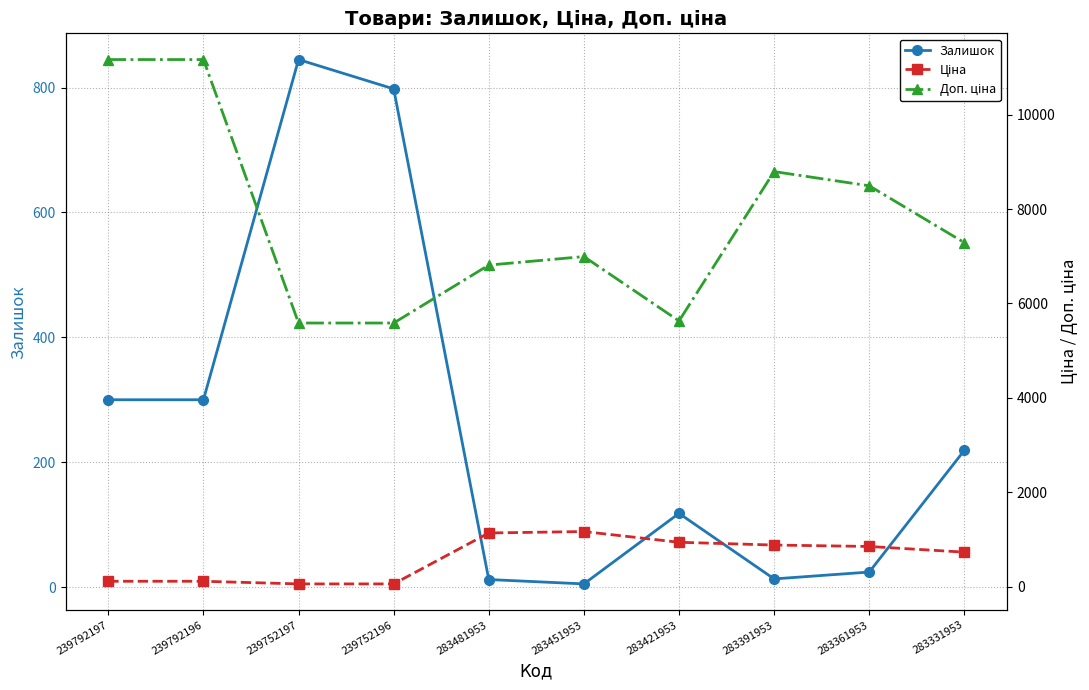

What is the sum of all Залишок values?

2634